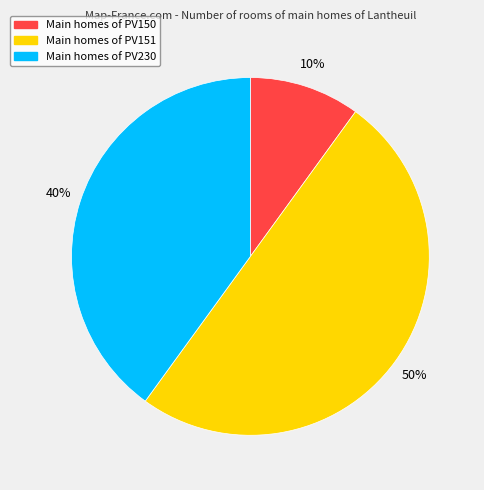

To the nearest percent, what is the average slice percentage?

33%